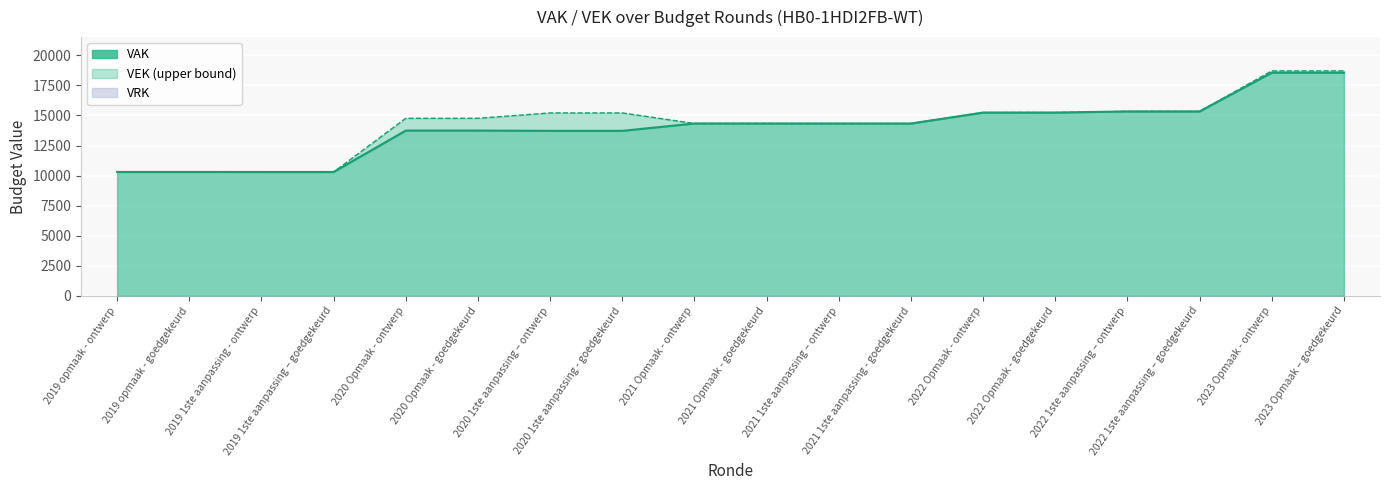

What position from the right is 2023 Opmaak - ontwerp?

2